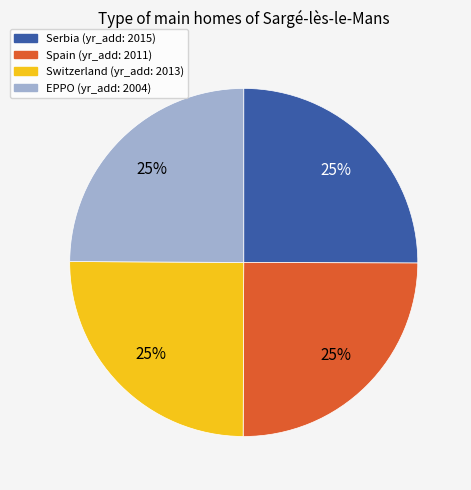

What percentage is the Switzerland slice, to the nearest percent?

25%